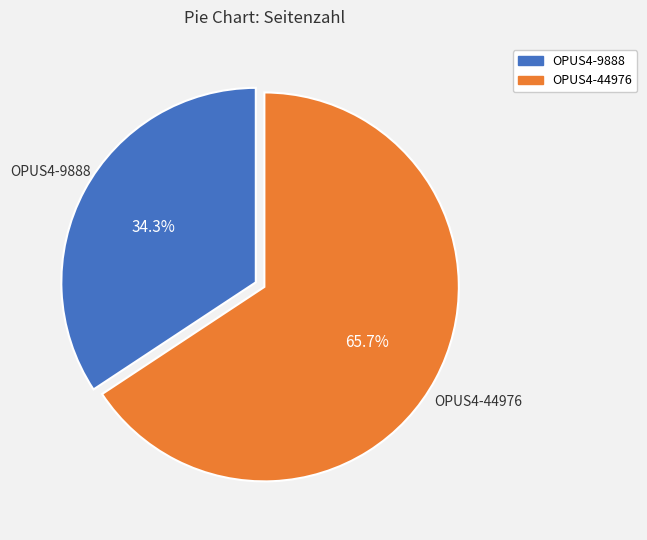

Rank the categories by value from highest to lowest.

OPUS4-44976, OPUS4-9888